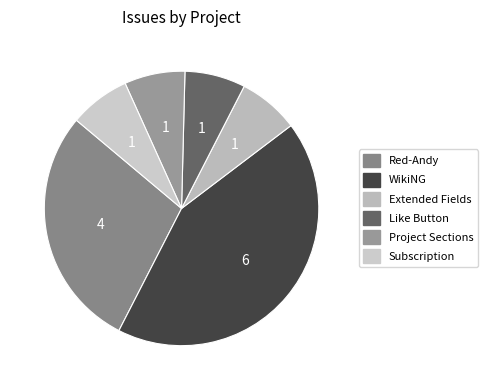

Count the number of slices in the pie.

6